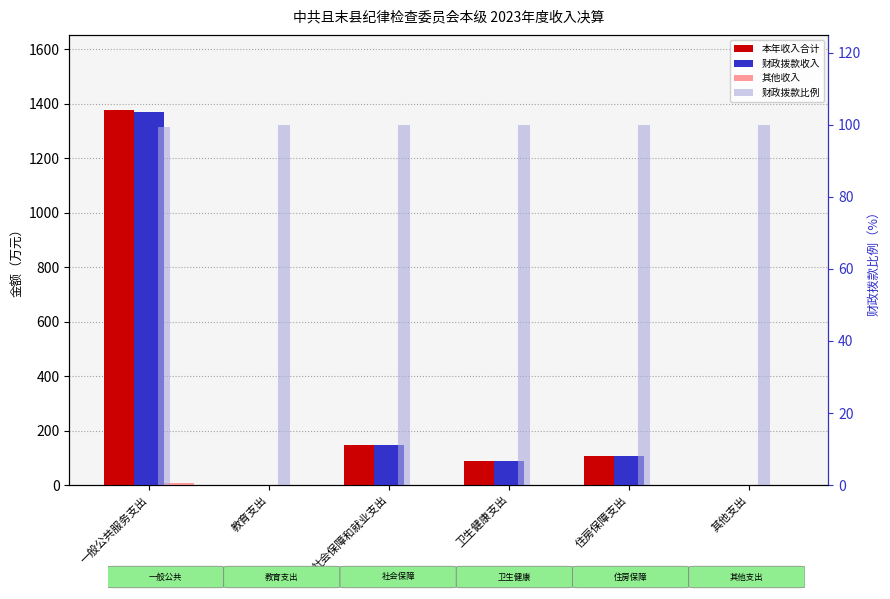

Does the chart contain stacked bars?

No